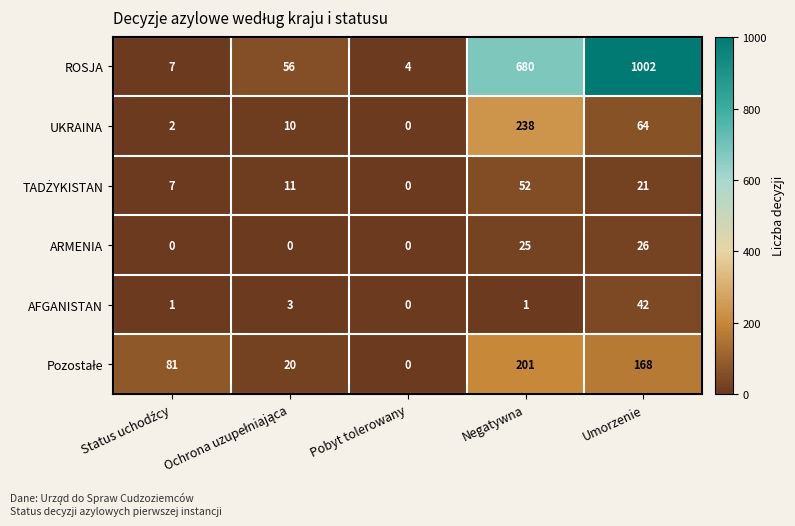

The value of UKRAINA at Umorzenie is 64. True or false?

True